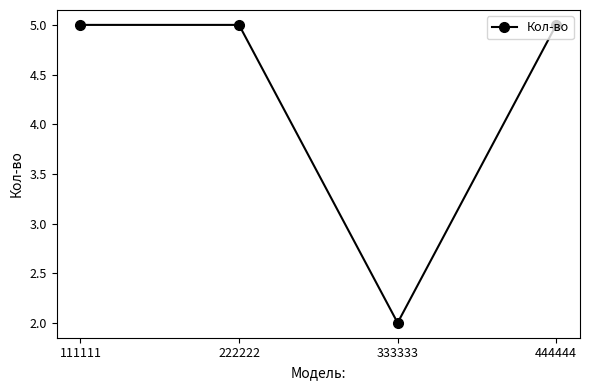

Reading left to right, what are all the values shown in this chart?

111111=5	222222=5	333333=2	444444=5